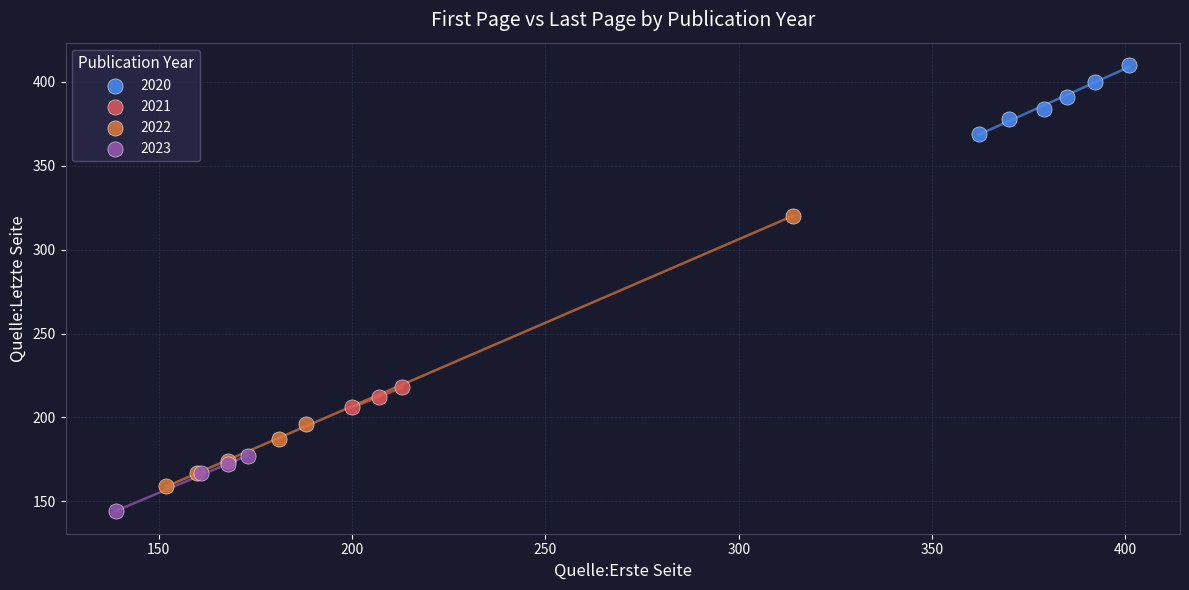

Which series has the widest spread of Y values?

2022